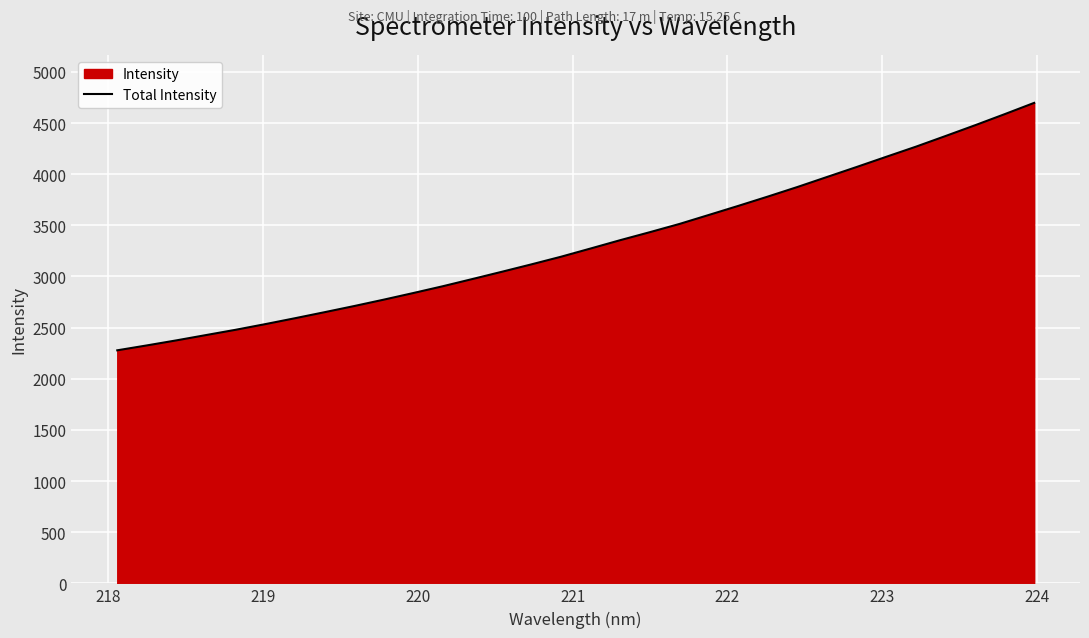

Reading left to right, what are all the values shown in this chart?

2278.1	2326.0	2375.4	2427.2	2478.8	2534.1	2591.5	2650.6	2710.7	2773.2	2838.0	2904.6	2975.0	3046.3	3118.8	3193.4	3273.8	3355.1	3433.1	3513.5	3602.0	3691.0	3782.1	3875.6	3973.4	4070.9	4170.3	4268.8	4372.8	4478.1	4586.3	4696.8